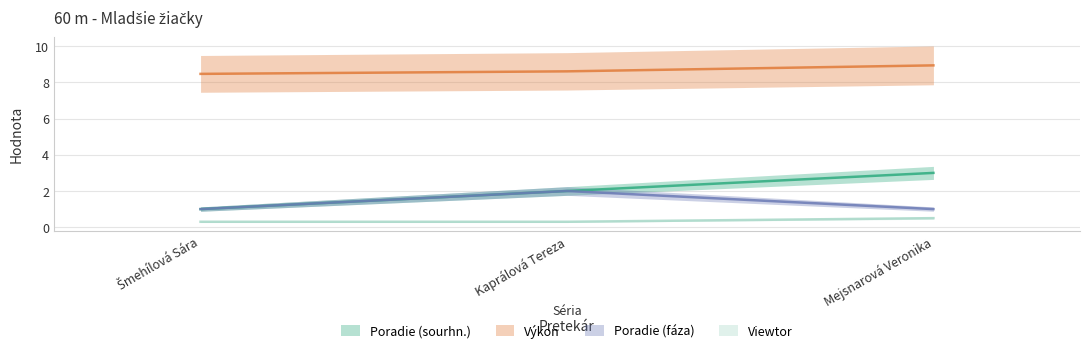

What is the average value of the Viewtor series?

0.4